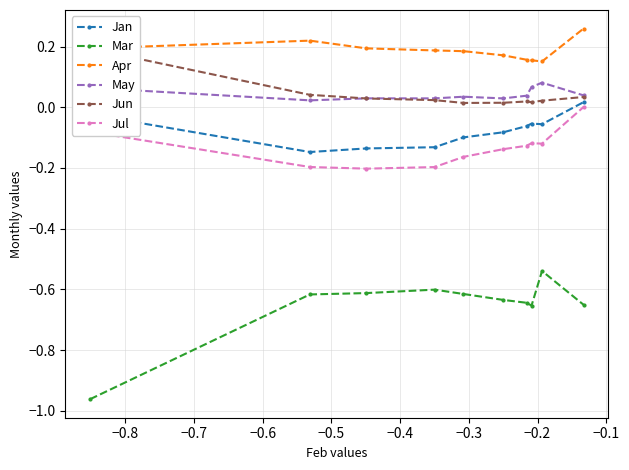

True or false: Jun and Jan cross at least once.

False